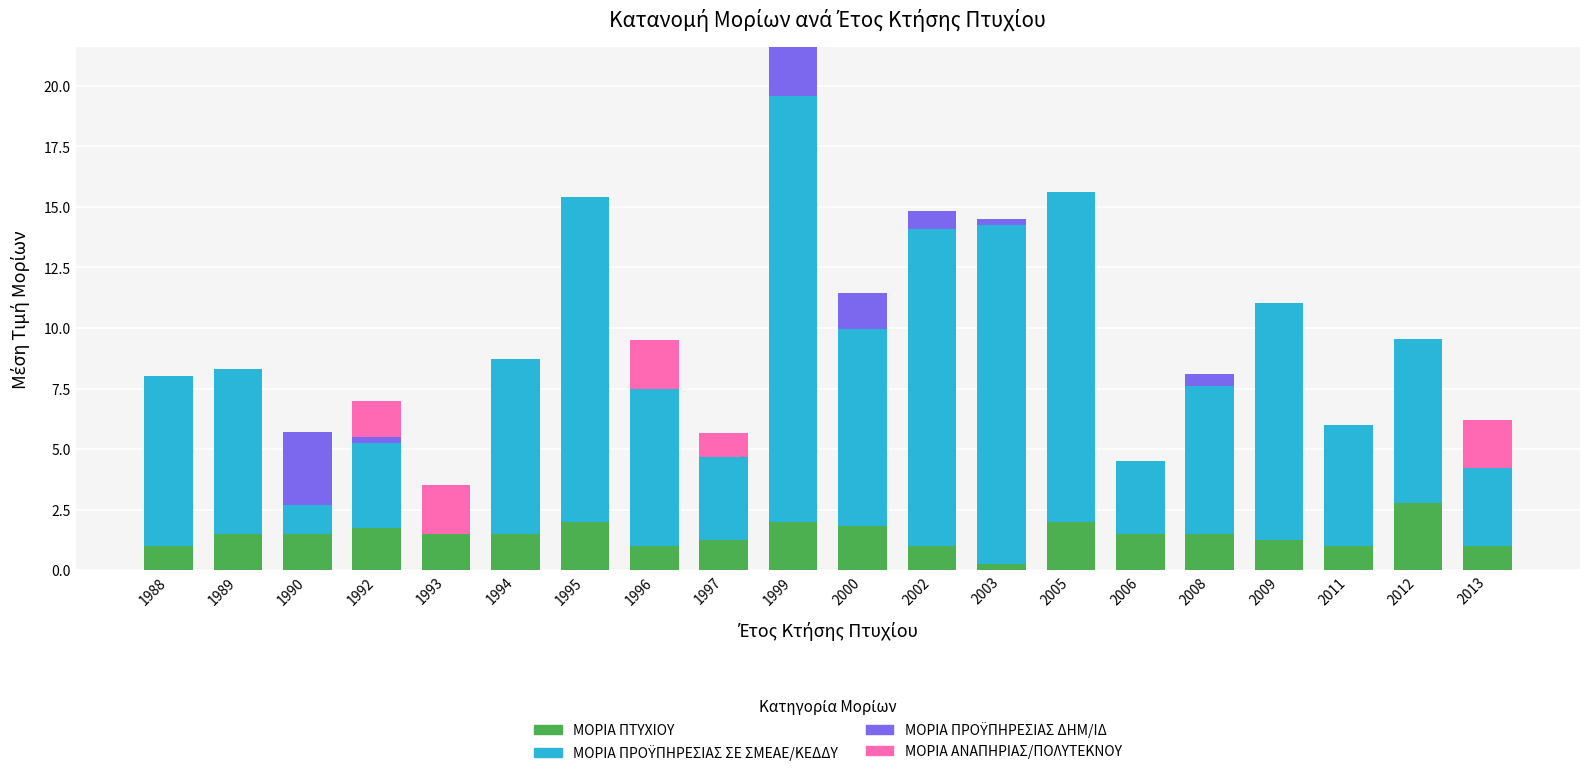

How many distinct data groups are displayed?

4